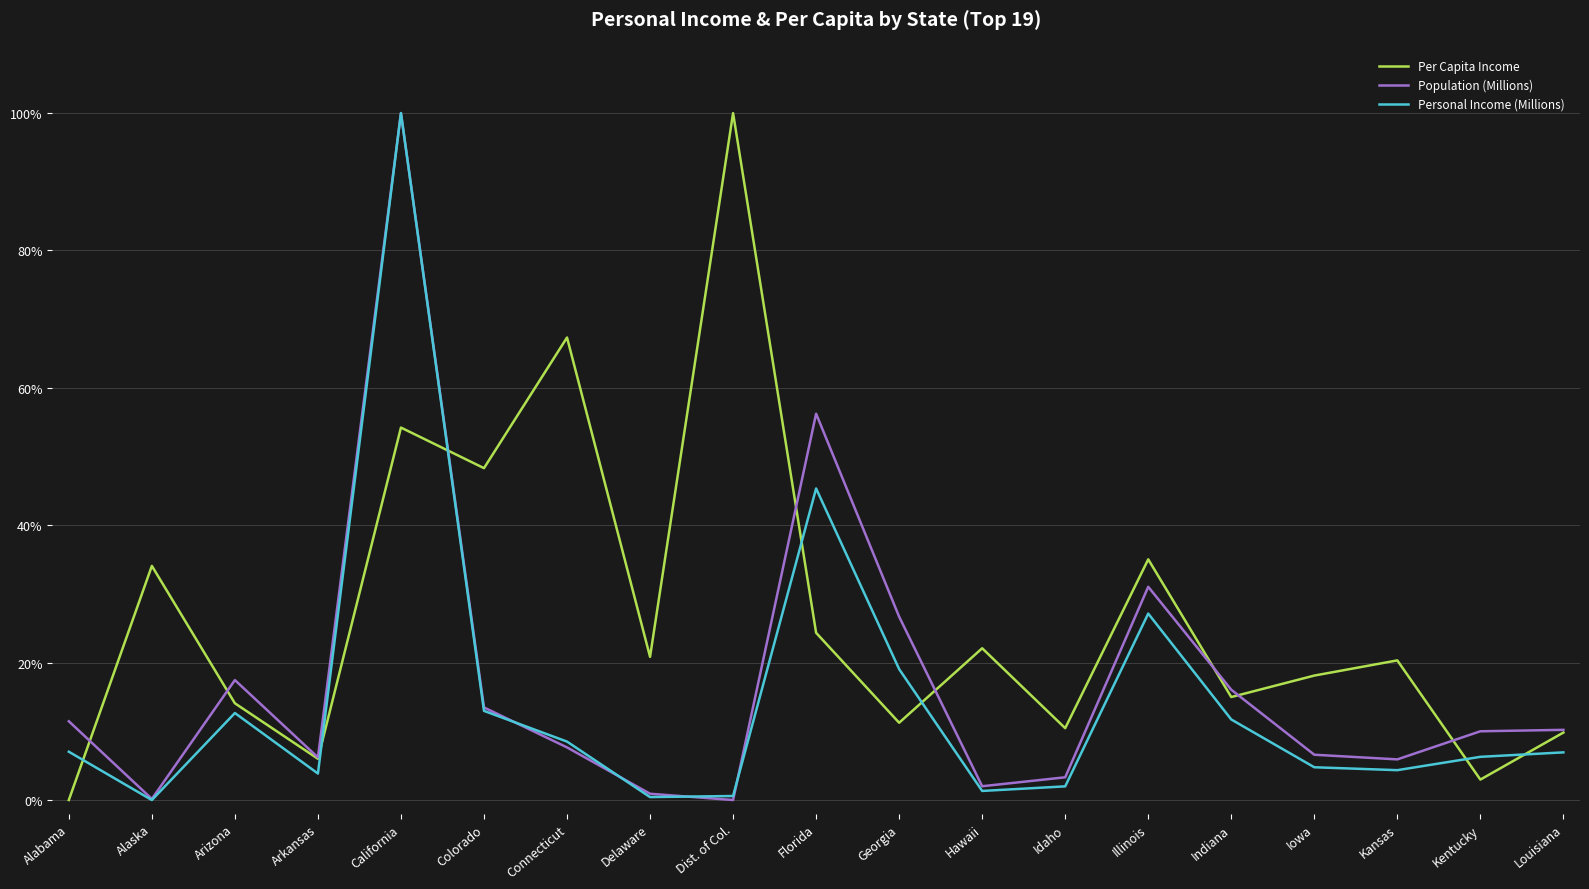

What are all the series names shown in the legend?

Per Capita Income, Population (Millions), Personal Income (Millions)